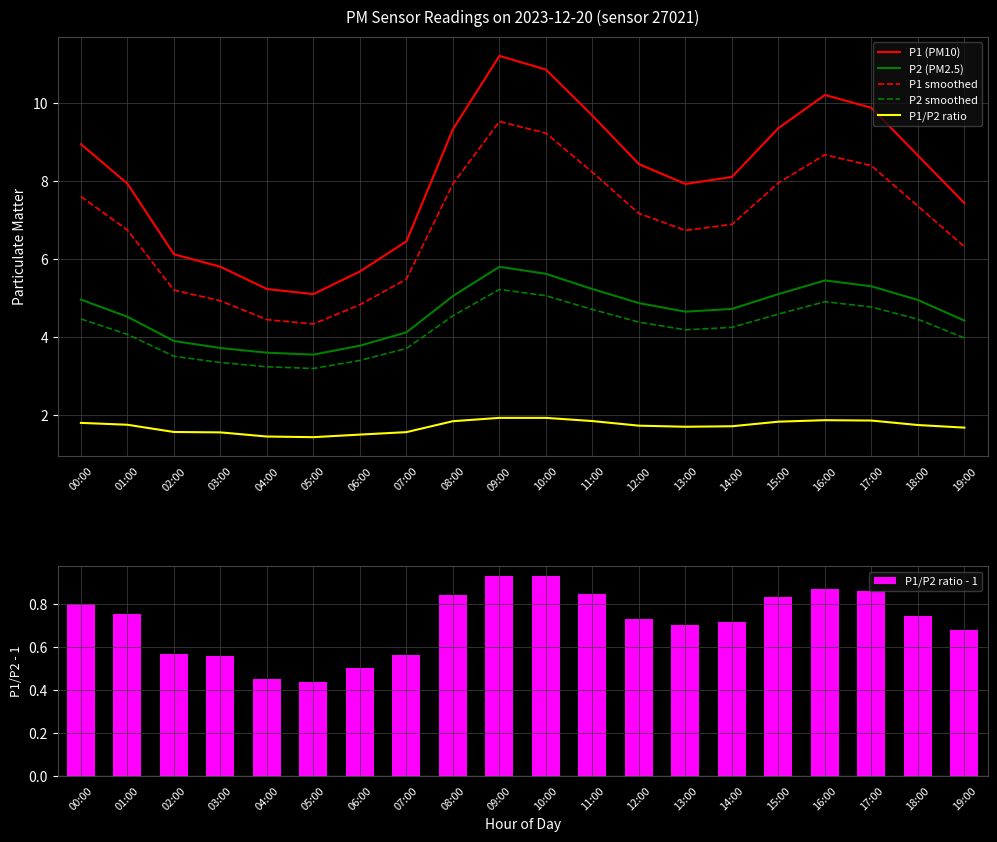

Does the chart contain stacked bars?

No